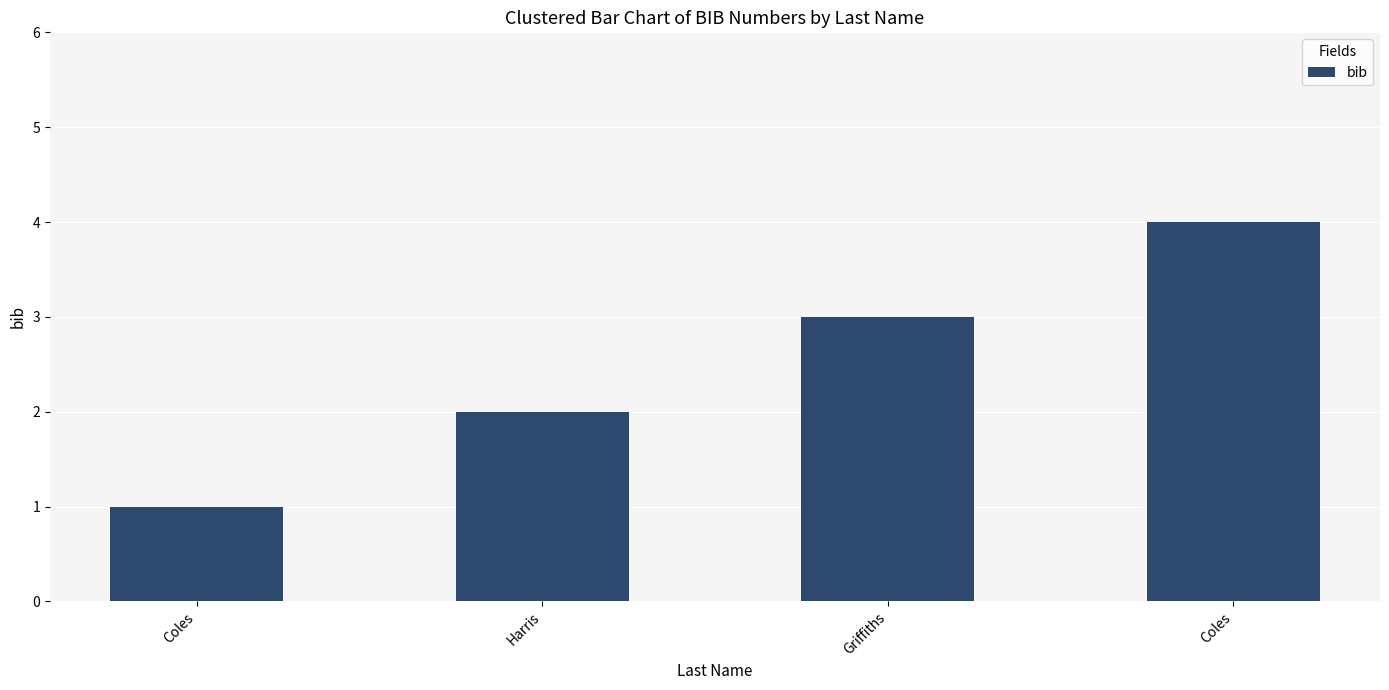

Where is the data nearest to the value 2?

Harris